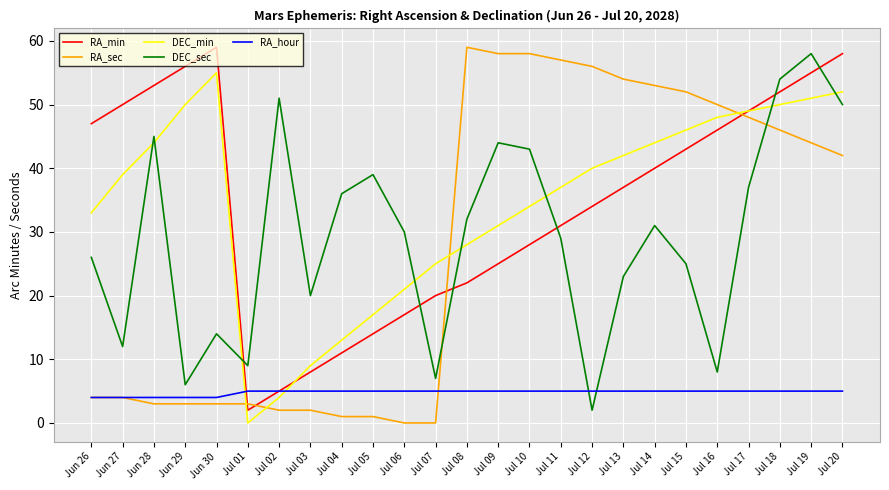

At which label does RA_min first exceed 37?

Jun 26